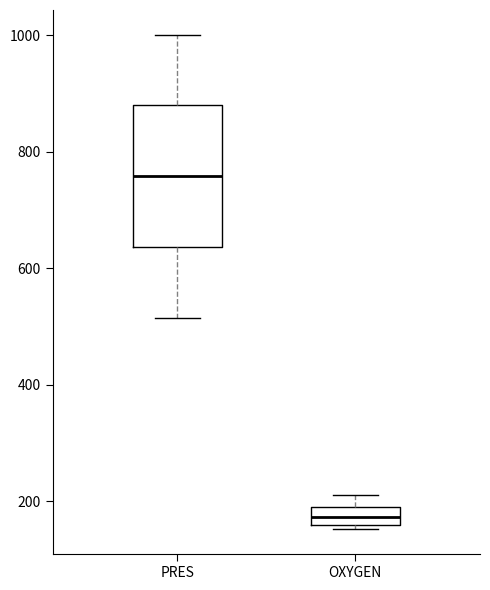

Where does the upper whisker of the box for OXYGEN end on the y-axis? The values are not printed on the chart, so give them approximately, as read against the axis.

220